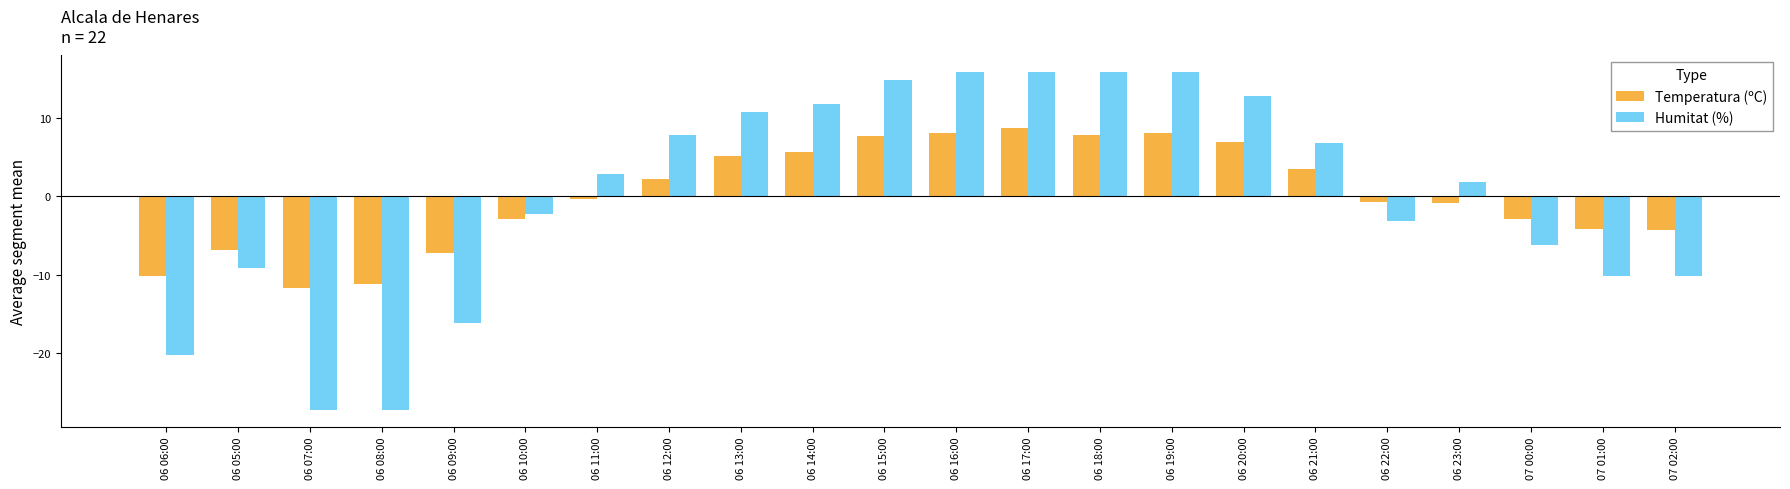

Rank the series at 07 00:00 from lowest to highest value.

Humitat (%), Temperatura (ºC)